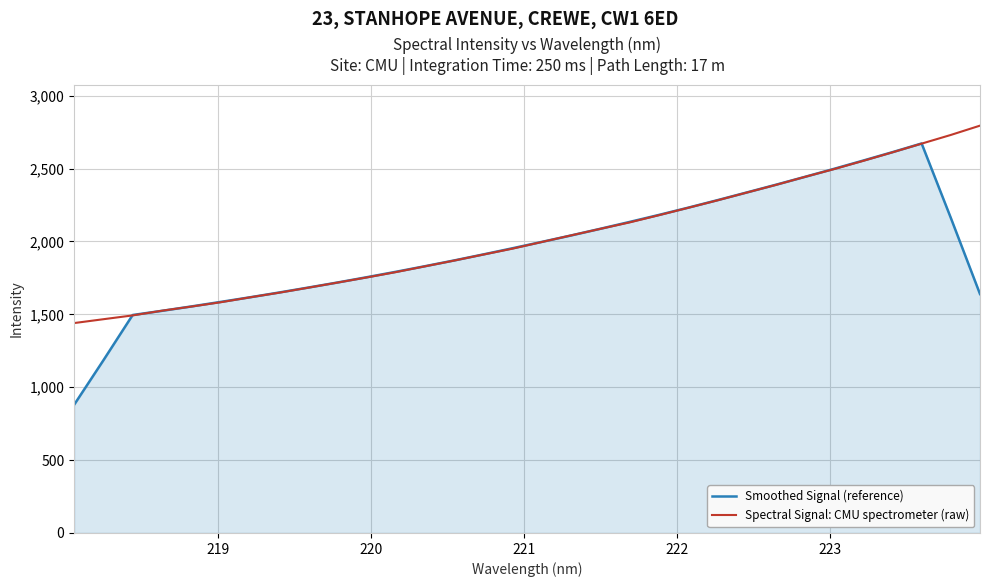

What is the lowest value of the Spectral Signal: CMU spectrometer (raw) series?

1440.0